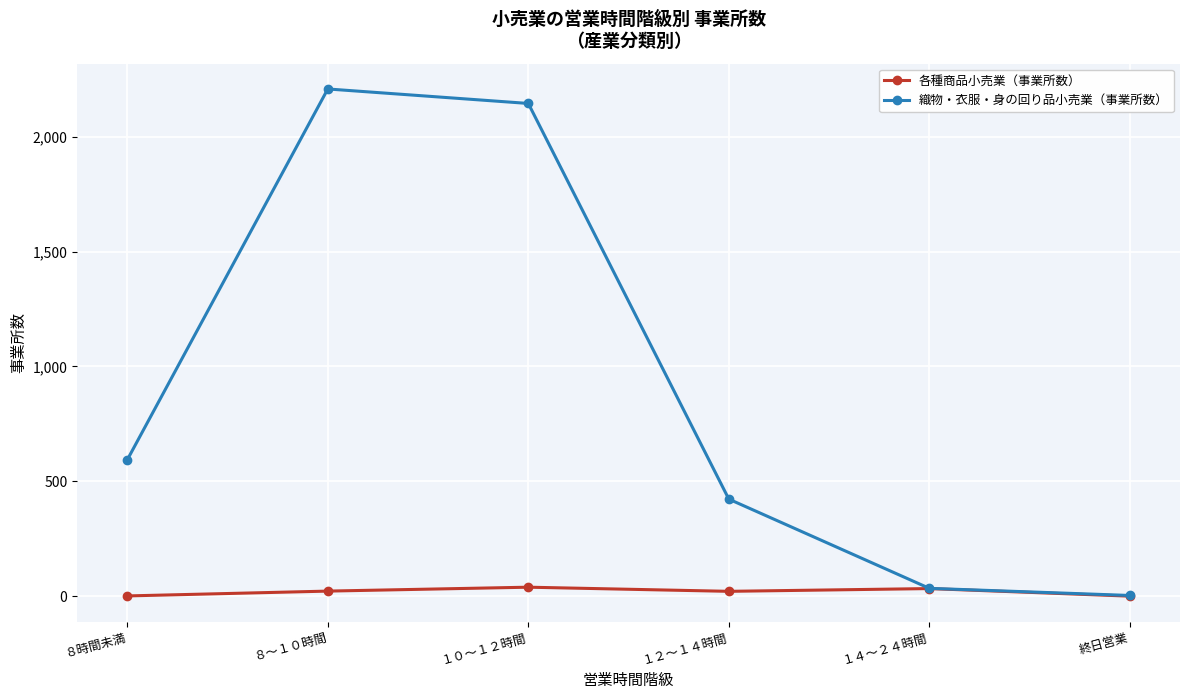

True or false: 織物・衣服・身の回り品小売業（事業所数） has more than 0 points higher than both neighbors.

True